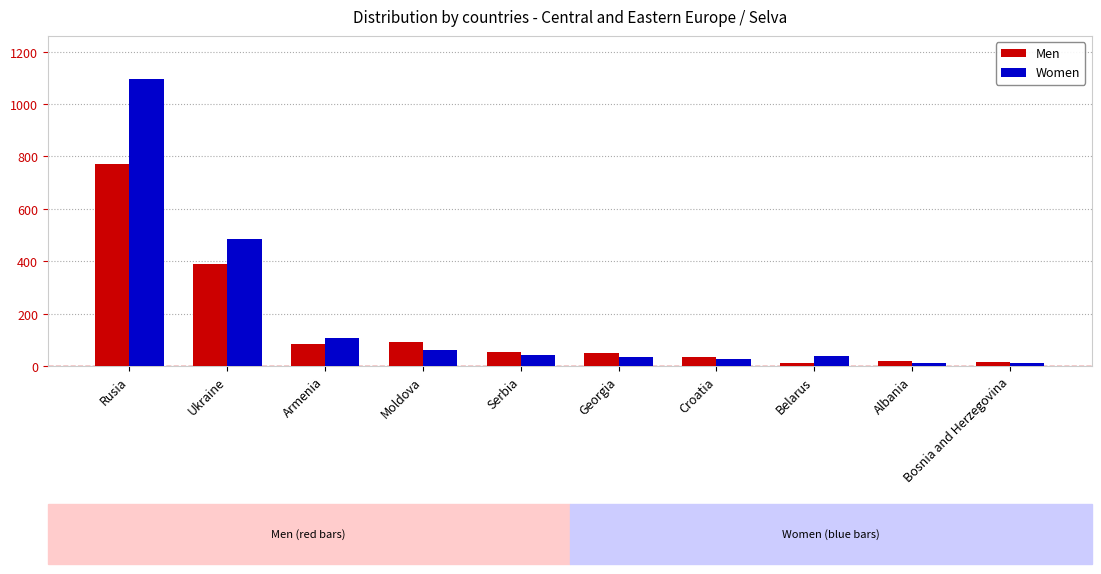

Which series has the widest spread of values?

Women